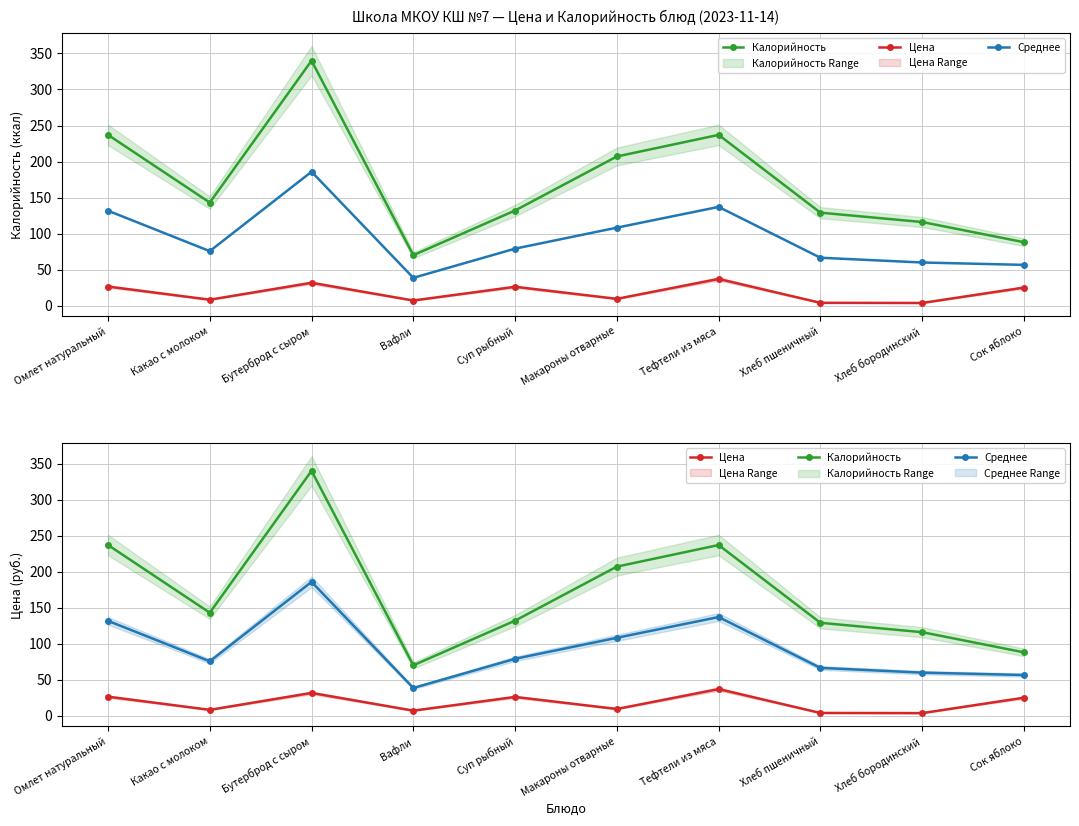

How many values in the Цена series exceed 25?

4